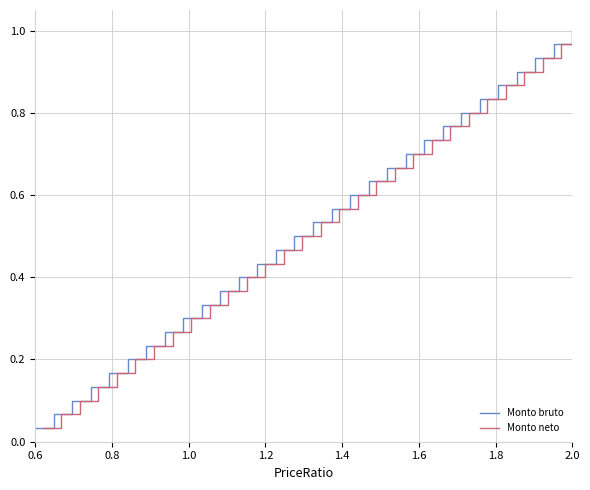

Which series has the largest total across all categories?

Monto bruto